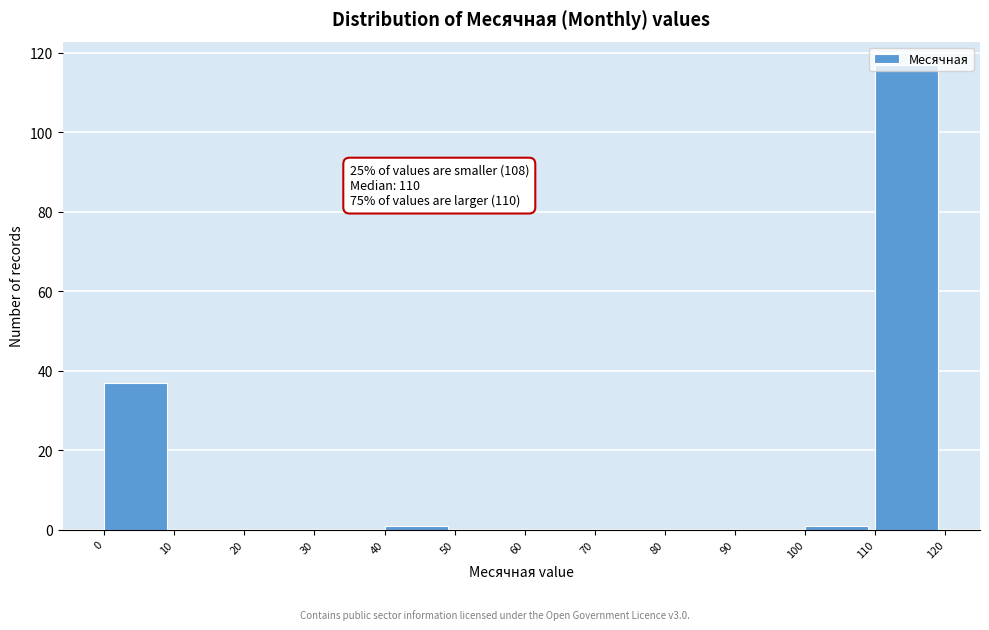

Over which range of the x-axis is the bar tallest?

110 to 120